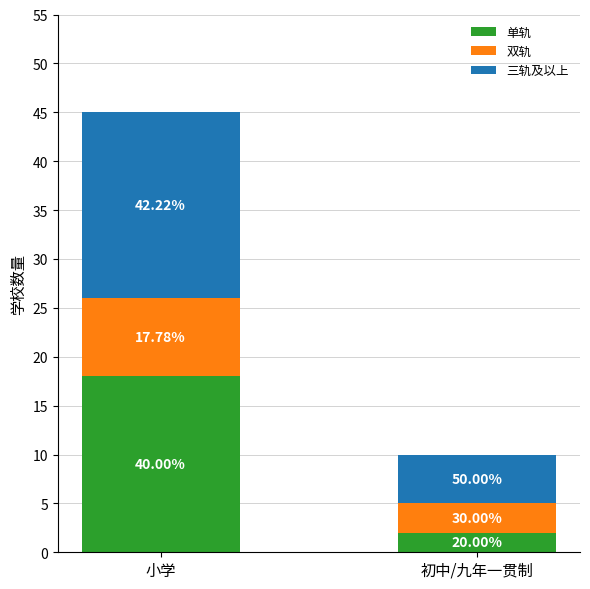

What are all the series names shown in the legend?

单轨, 双轨, 三轨及以上